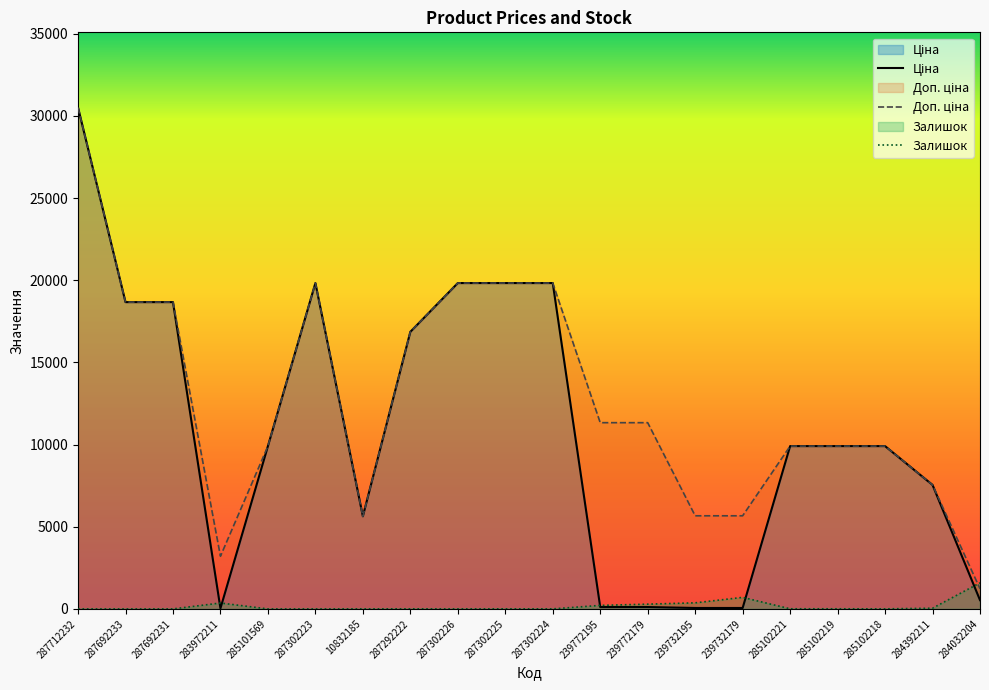

Is the value of Ціна at 239732195 greater than the value of Залишок at 239732179?

No